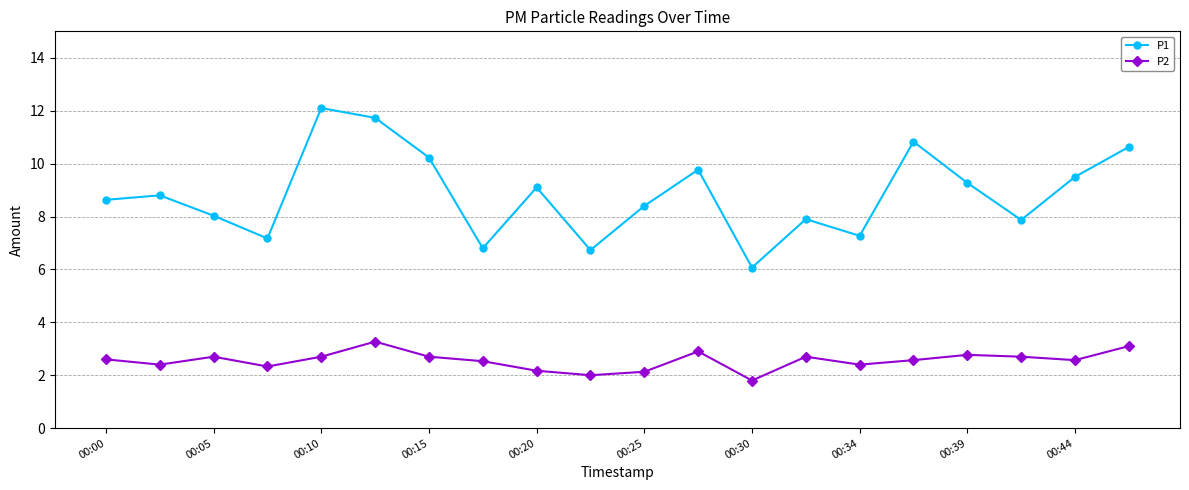

List the series in order of their overall mean, highest first.

P1, P2